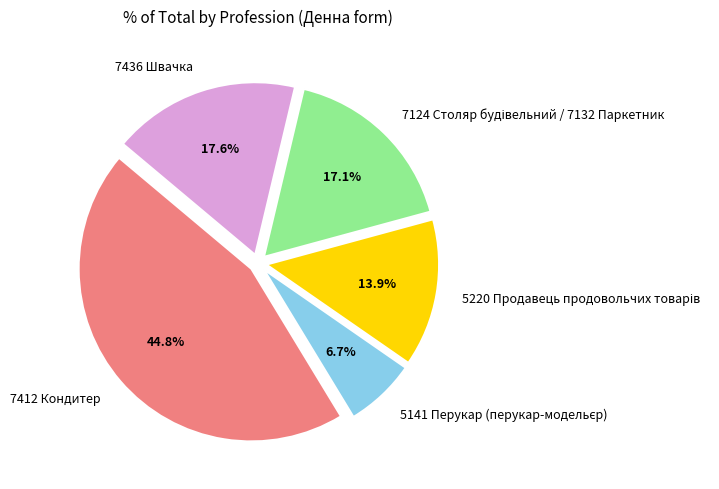

Is there a majority slice in this chart?

No